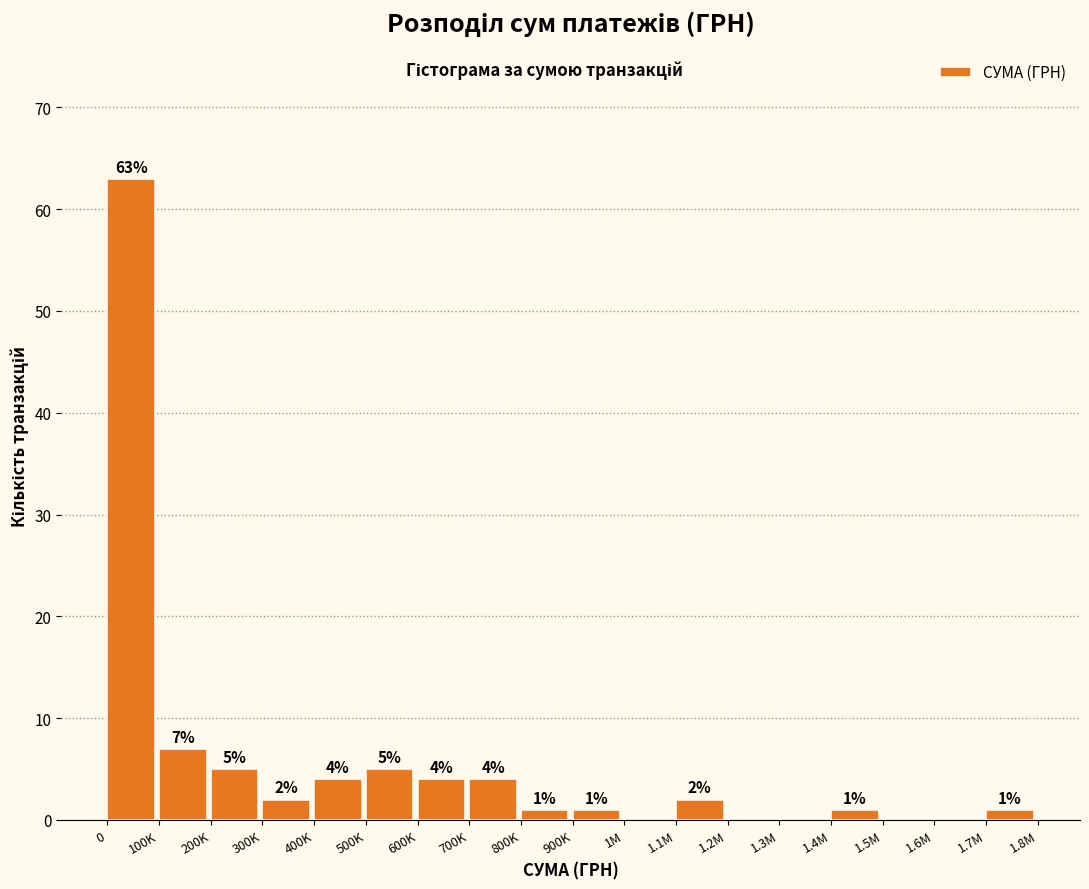

Reading left to right, list all the values displayed in this chart.

0=63	100K=7	200K=5	300K=2	400K=4	500K=5	600K=4	700K=4	800K=1	900K=1	1M=0	1.1M=2	1.2M=0	1.3M=0	1.4M=1	1.5M=0	1.6M=0	1.7M=1